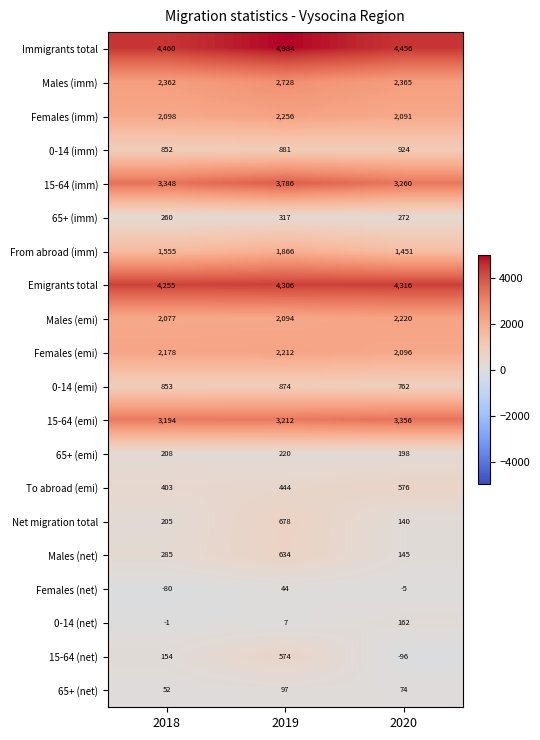

Is it true that Net migration total equals 205 at 2018?

True